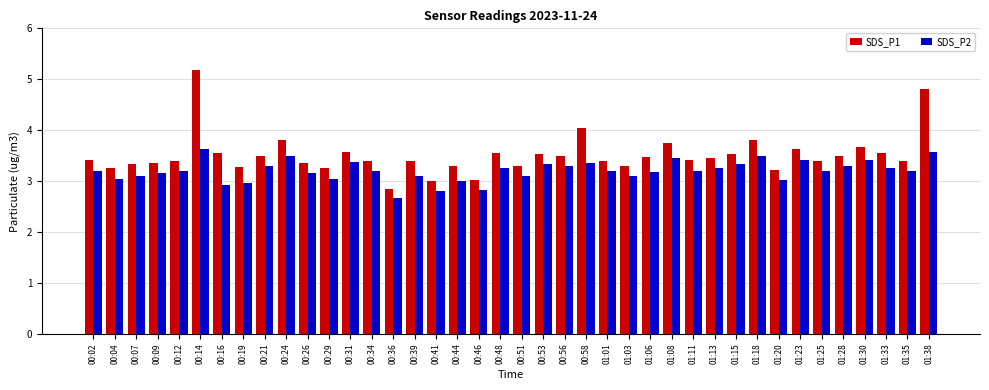

Rank the series by their average value, from highest to lowest.

SDS_P1, SDS_P2